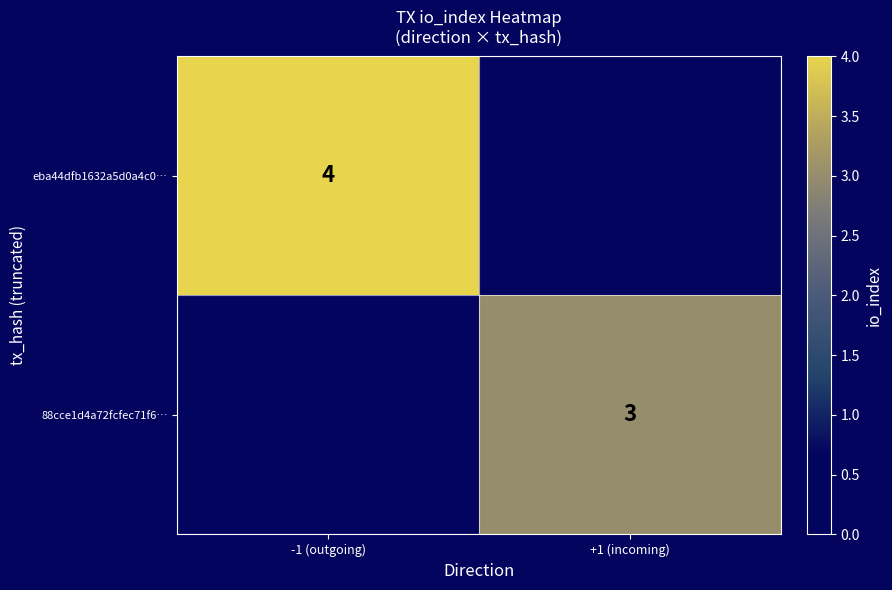

The value of eba44dfb1632a5d0a4c0… at -1 (outgoing) is 4. True or false?

True